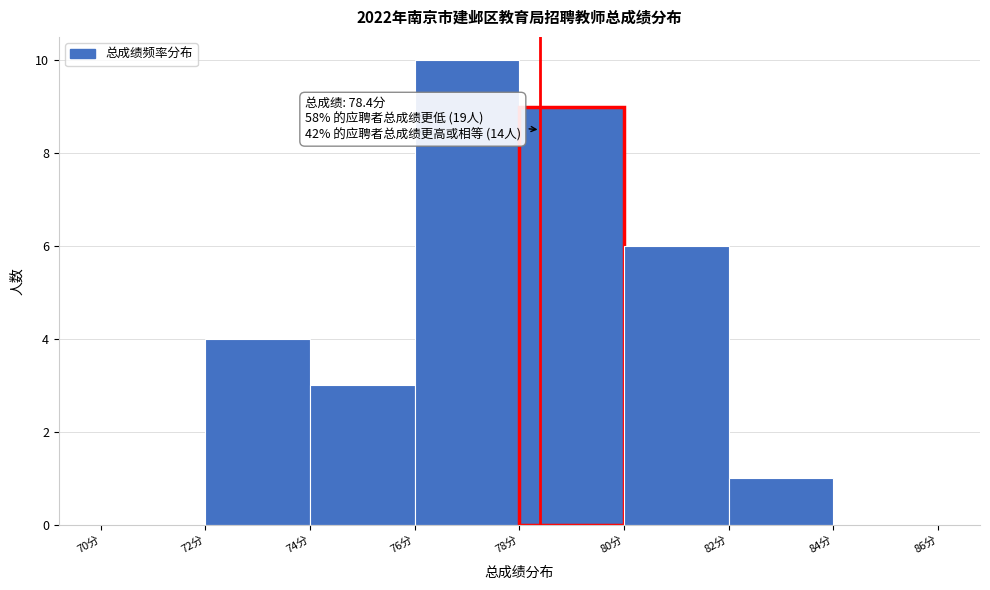

Which range on the x-axis has the tallest bar?

76 to 78